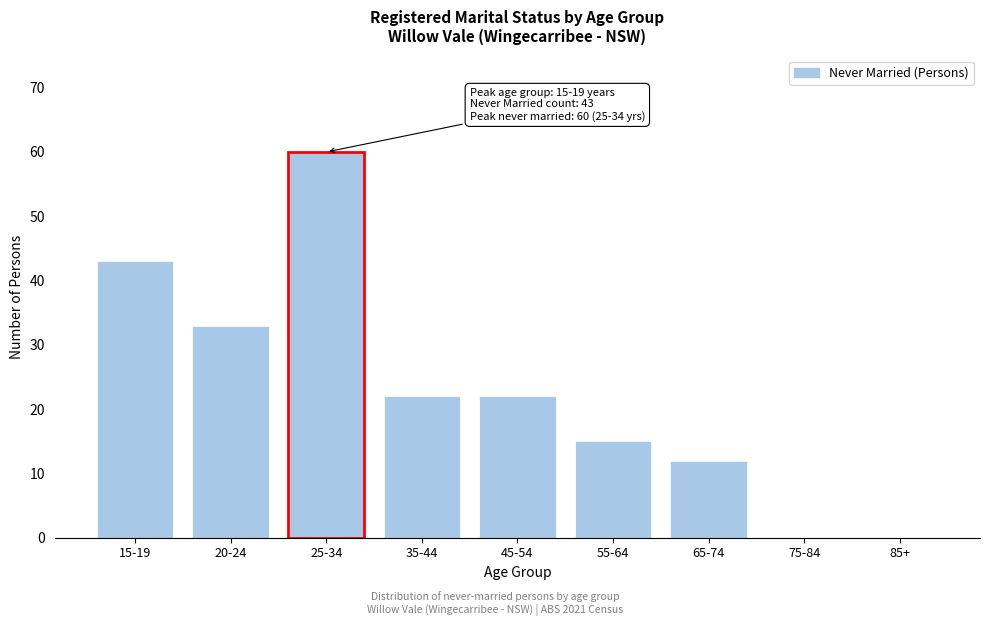

Reading left to right, transcribe all the data shown in this chart.

15-19=43	20-24=33	25-34=60	35-44=22	45-54=22	55-64=15	65-74=12	75-84=0	85+=0